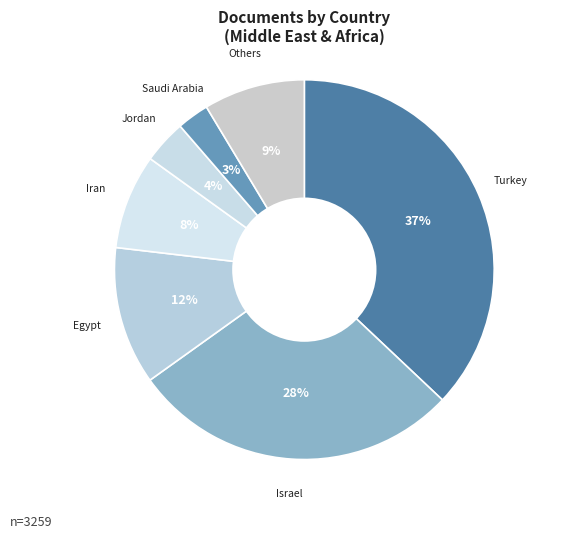

True or false: Saudi Arabia accounts for 3% of the total.

True